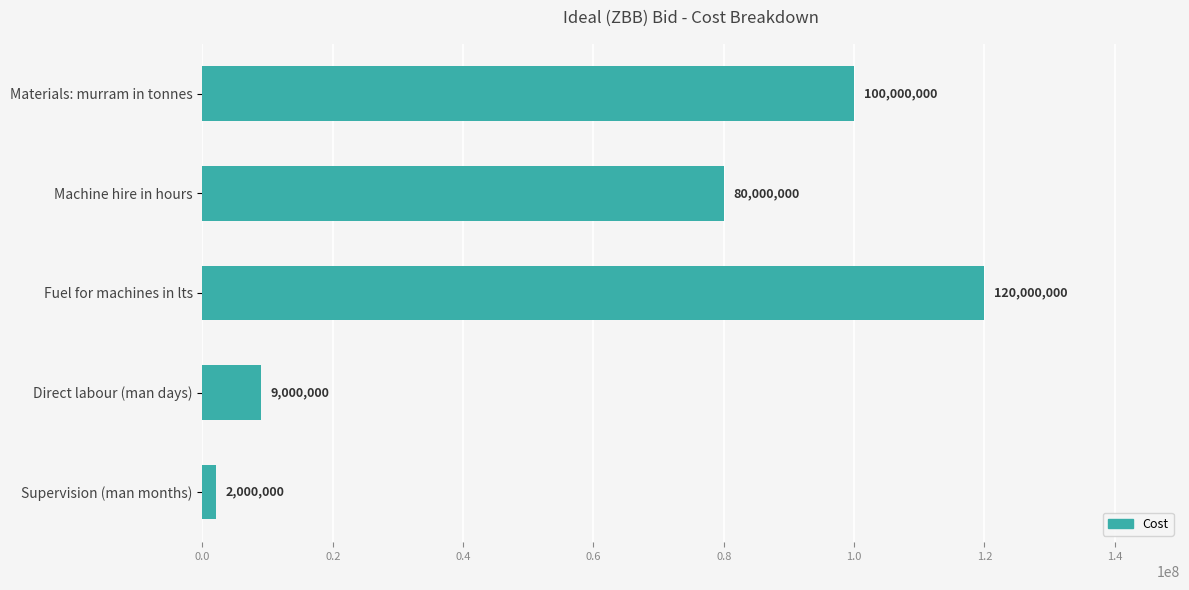

Rank the categories by value from highest to lowest.

Fuel for machines in lts, Materials: murram in tonnes, Machine hire in hours, Direct labour (man days), Supervision (man months)